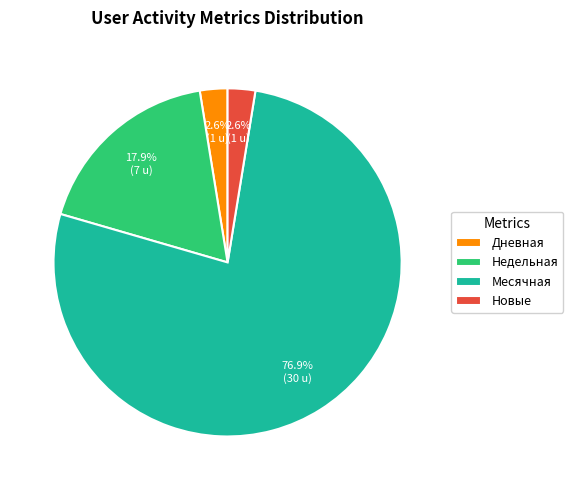

How much of the chart is everything except Новые?

97.4%